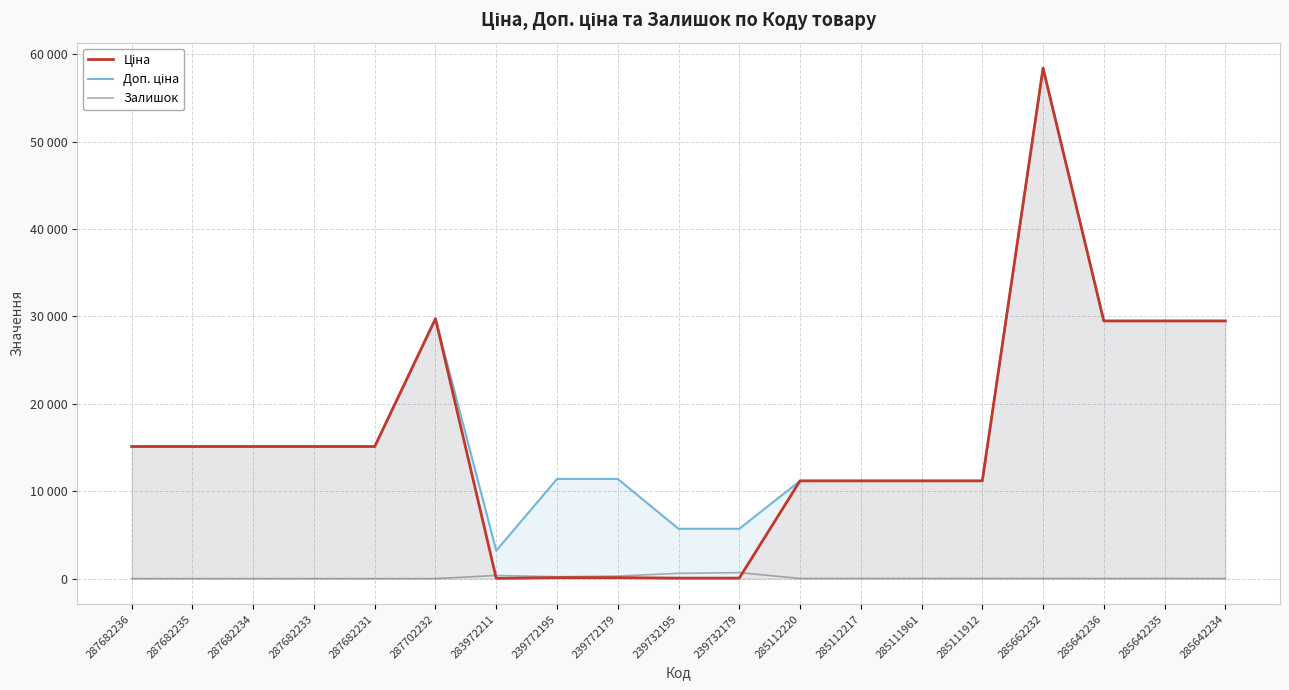

Is it true that Ціна equals 32.0 at 283972211?

True